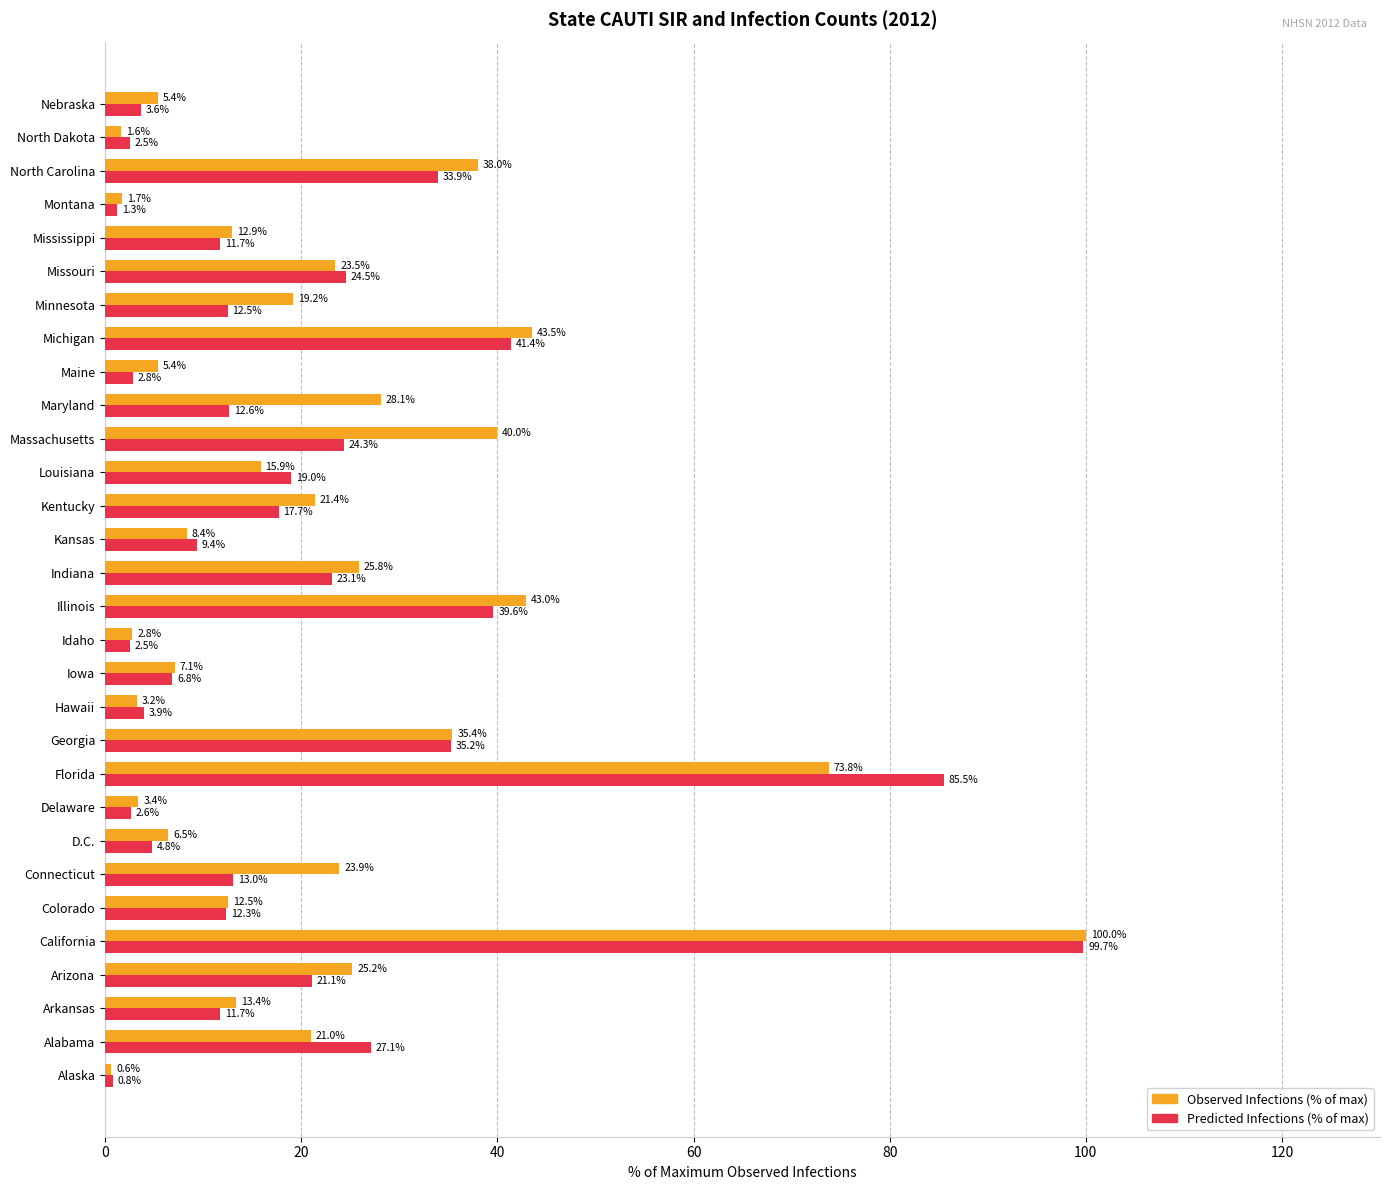

Which label corresponds to the smallest value in the chart?

Alaska